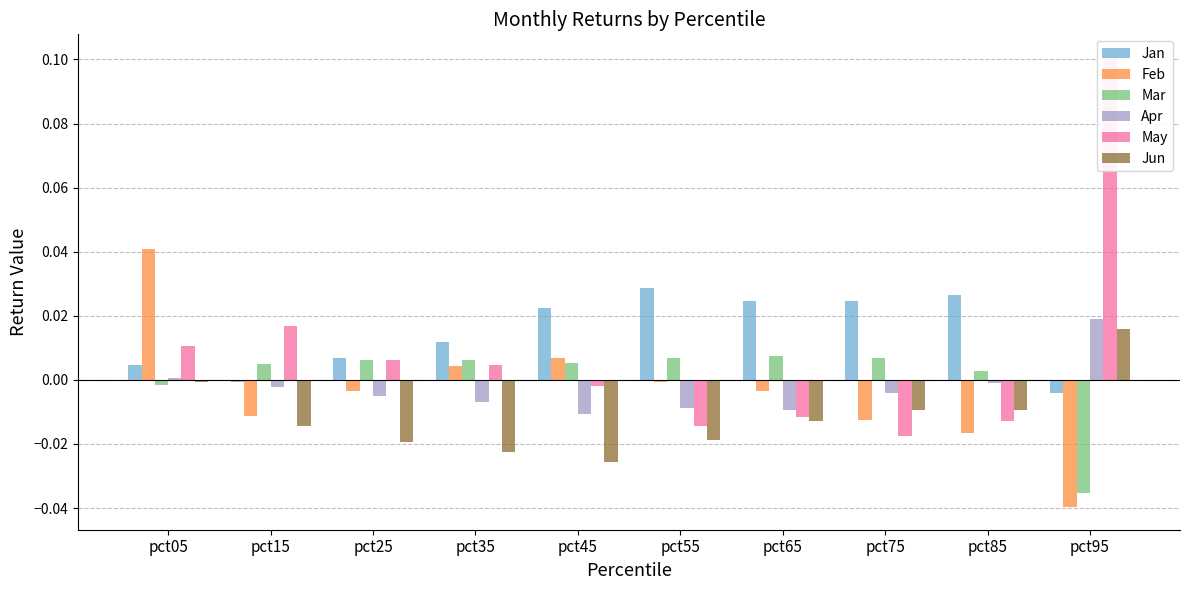

Reading right to left, what are all the values shown in this chart?

Jan: pct95=-0.0	pct85=0.0	pct75=0.0	pct65=0.0	pct55=0.0	pct45=0.0	pct35=0.0	pct25=0.0	pct15=-0.0	pct05=0.0
Feb: pct95=-0.0	pct85=-0.0	pct75=-0.0	pct65=-0.0	pct55=-0.0	pct45=0.0	pct35=0.0	pct25=-0.0	pct15=-0.0	pct05=0.0
Mar: pct95=-0.0	pct85=0.0	pct75=0.0	pct65=0.0	pct55=0.0	pct45=0.0	pct35=0.0	pct25=0.0	pct15=0.0	pct05=-0.0
Apr: pct95=0.0	pct85=-0.0	pct75=-0.0	pct65=-0.0	pct55=-0.0	pct45=-0.0	pct35=-0.0	pct25=-0.0	pct15=-0.0	pct05=0.0
May: pct95=0.1	pct85=-0.0	pct75=-0.0	pct65=-0.0	pct55=-0.0	pct45=-0.0	pct35=0.0	pct25=0.0	pct15=0.0	pct05=0.0
Jun: pct95=0.0	pct85=-0.0	pct75=-0.0	pct65=-0.0	pct55=-0.0	pct45=-0.0	pct35=-0.0	pct25=-0.0	pct15=-0.0	pct05=-0.0